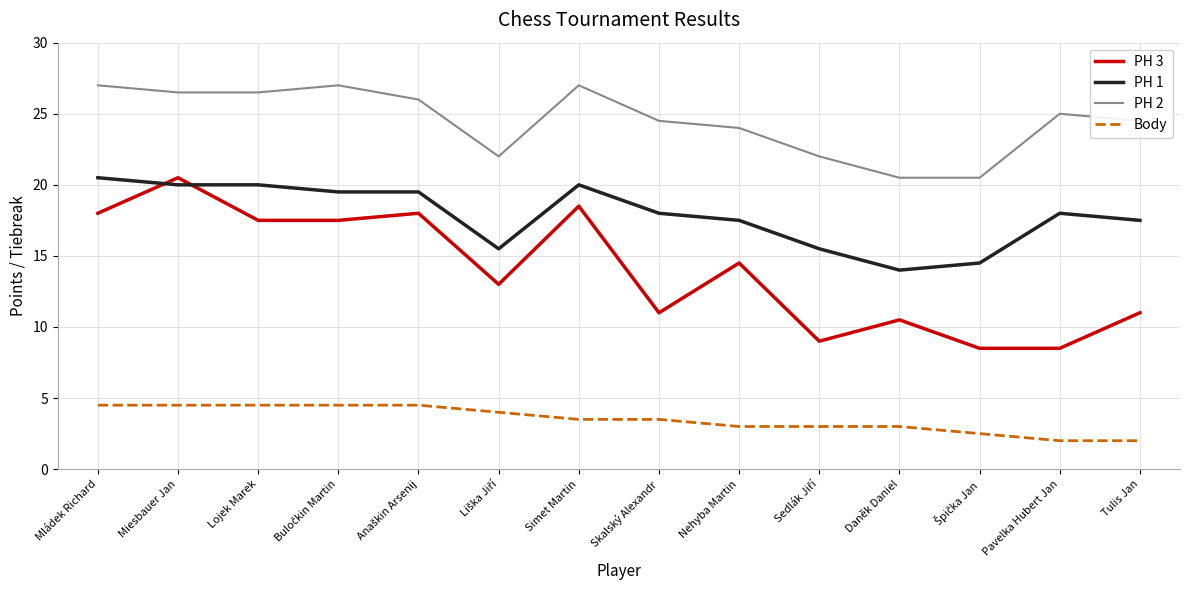

Which series has the largest total across all categories?

PH 2